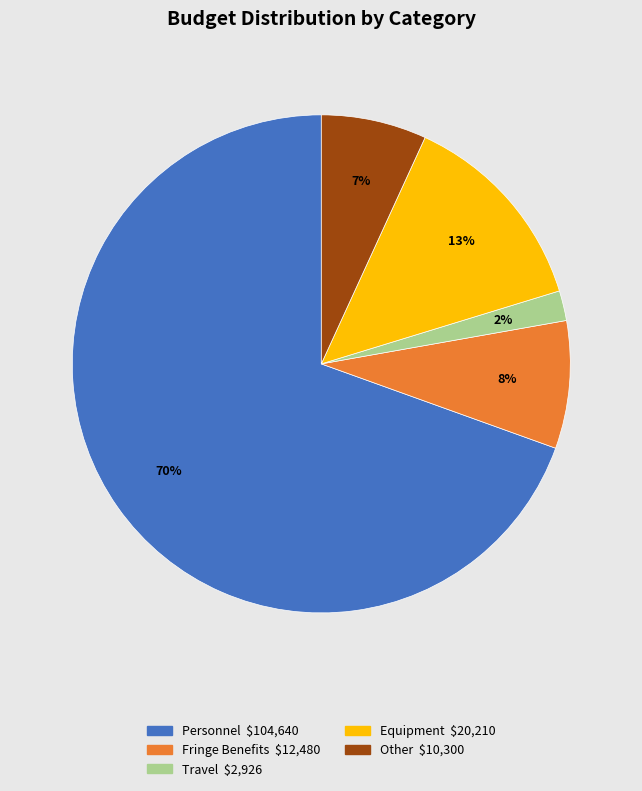

To the nearest percent, what is the difference between the largest and smallest slice percentages?

68%